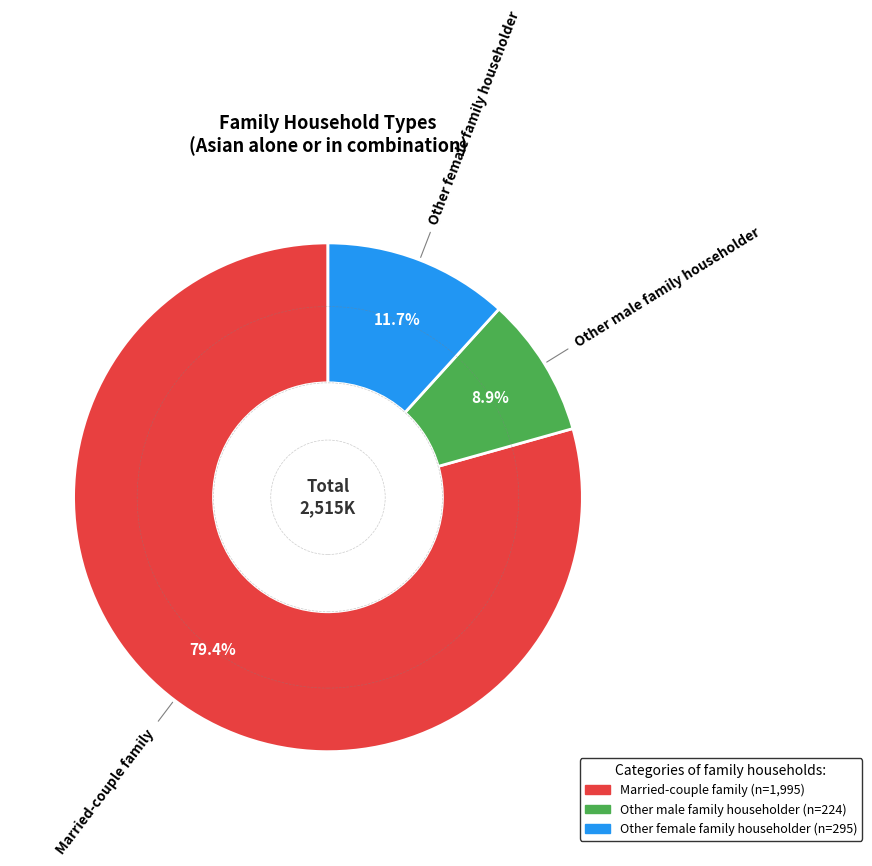

Is it true that Other male family householder is 9% of the pie?

True